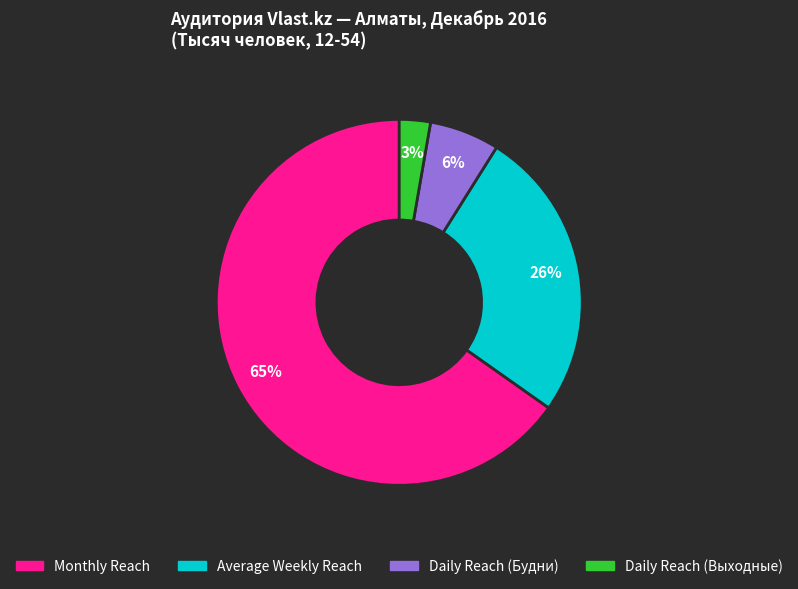

What is the majority slice?

Monthly Reach